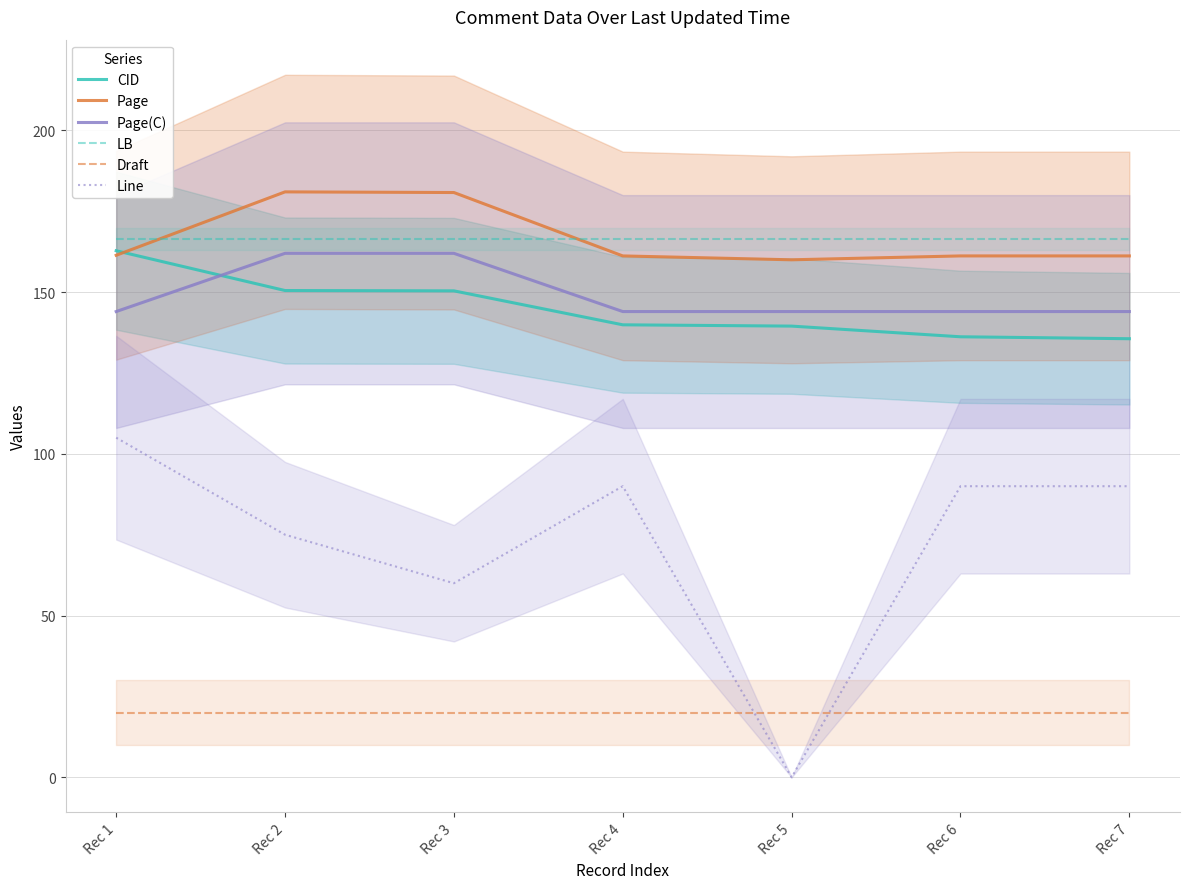

What is the spread (max minus min) of values at Rec 3?

160.8